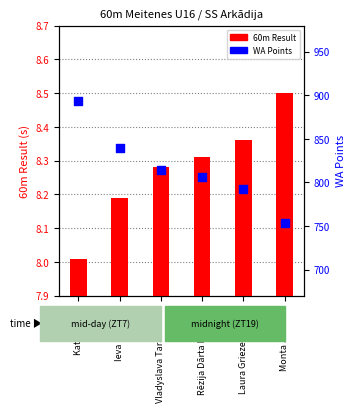

Which series contains the lowest Y value?

60m Result